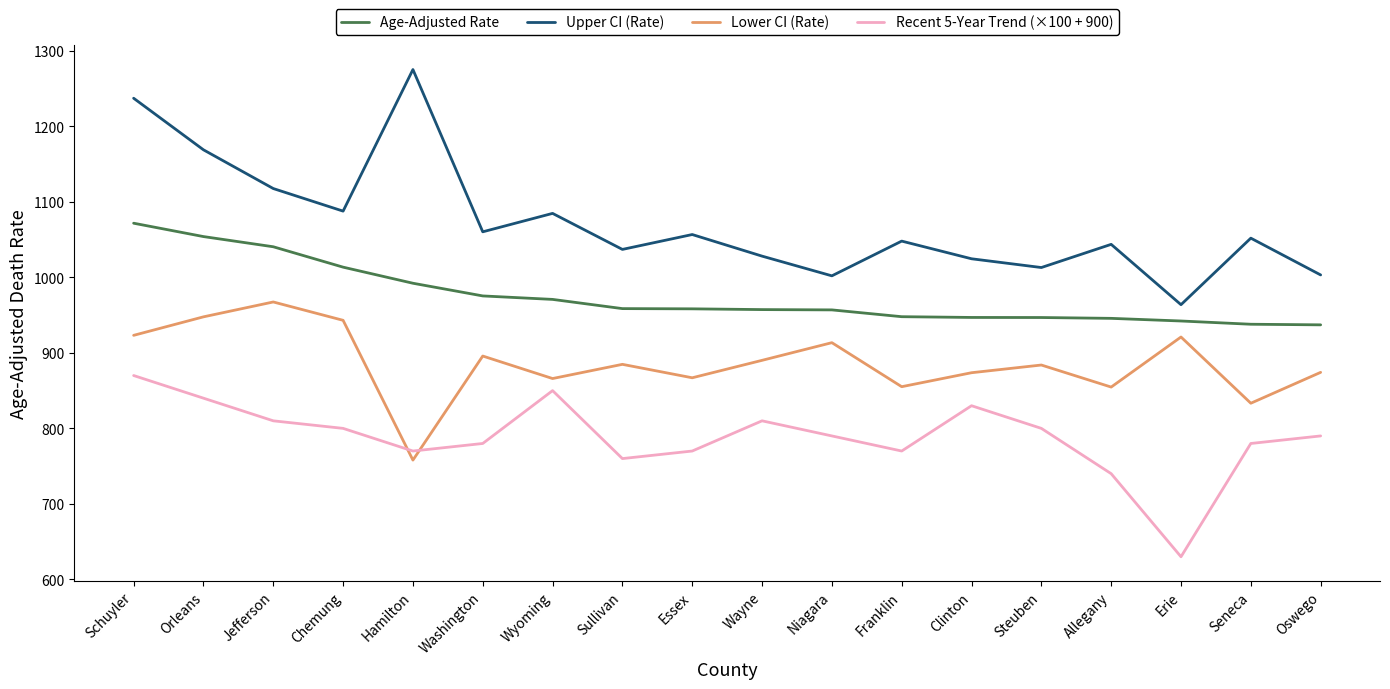

Rank the series at Orleans from lowest to highest value.

Recent 5-Year Trend (×100 + 900), Lower CI (Rate), Age-Adjusted Rate, Upper CI (Rate)